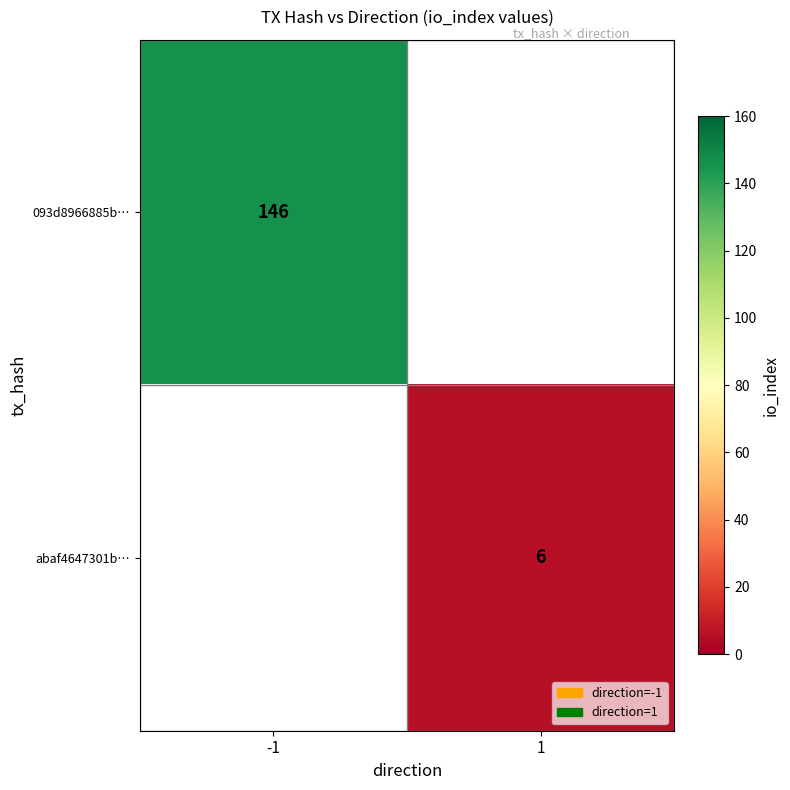

True or false: abaf4647301b… has a value of 6 at 1.

True